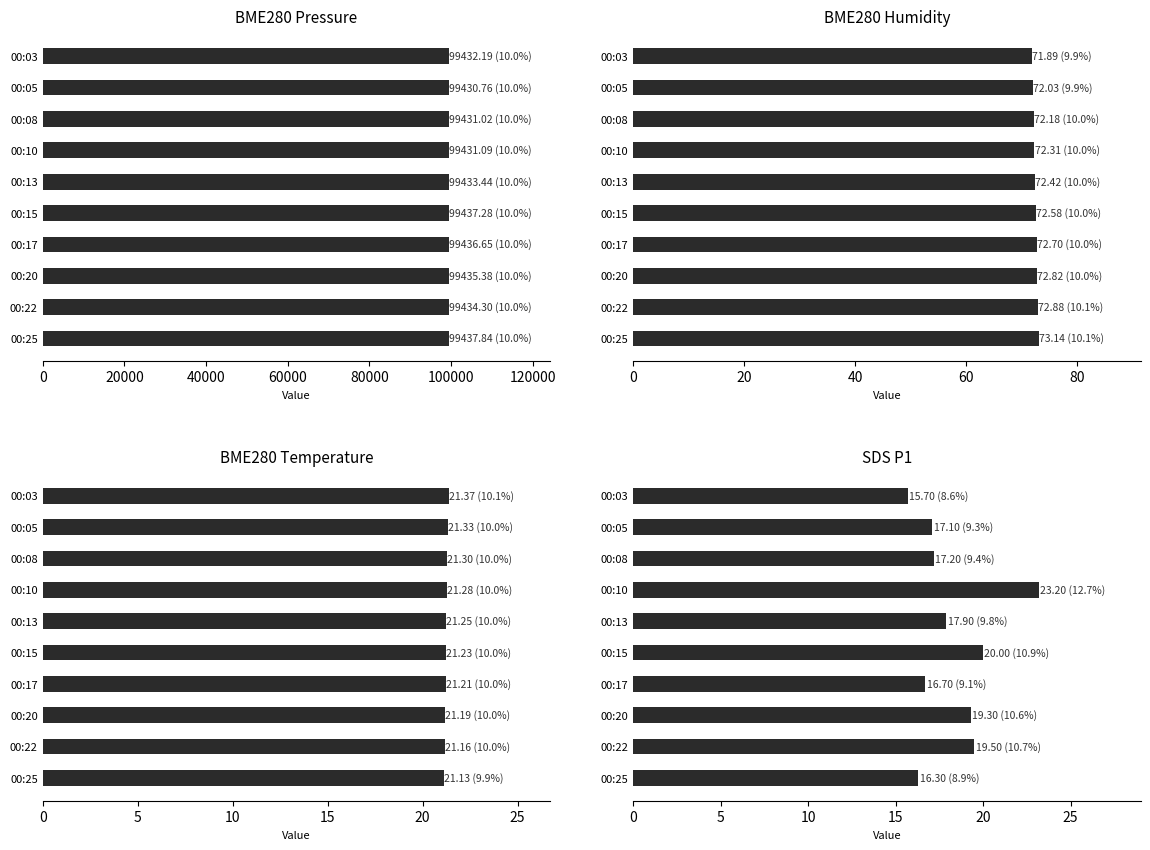

What is the value of the BME280_humidity bar at the 7th from the left?

72.7